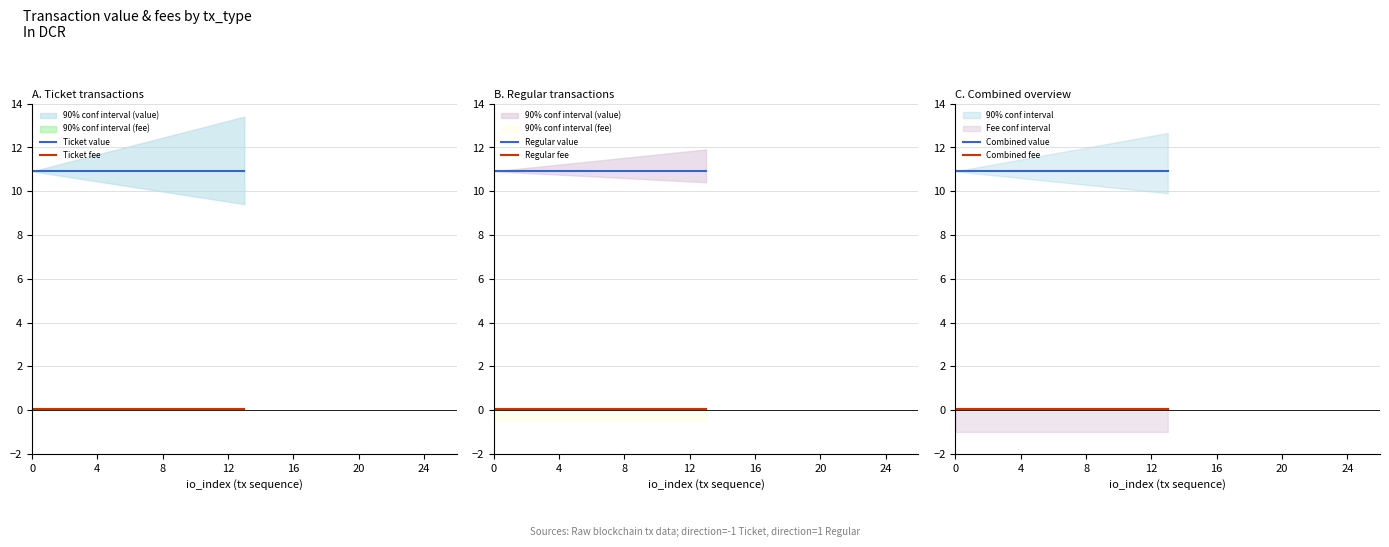

True or false: Ticket value has a value of 10.9 at 9.

True